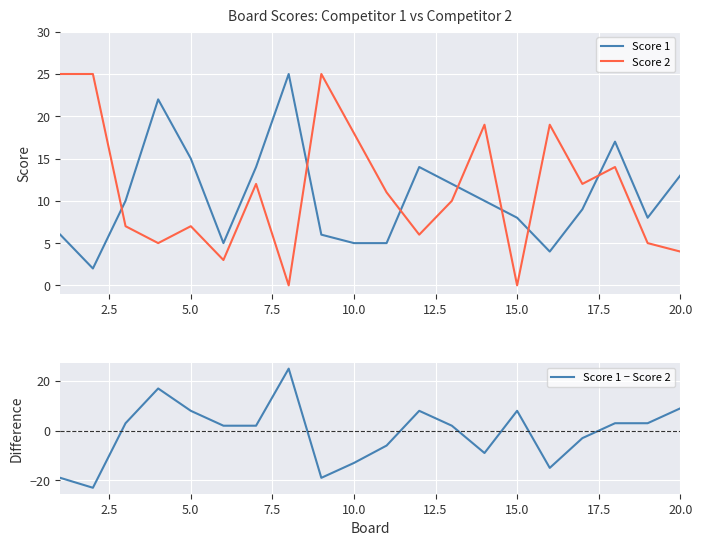

After their last crossing, which series has the higher values: Score 1 or Score 2?

Score 1